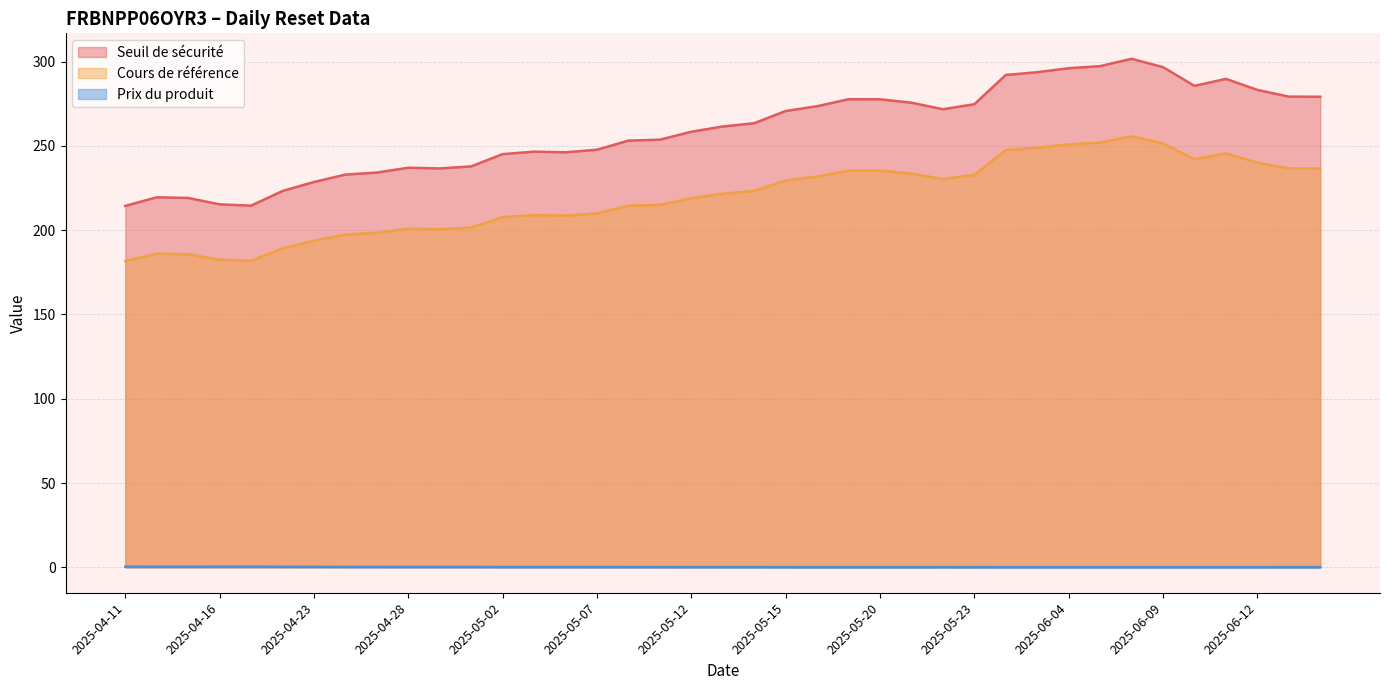

True or false: Prix du produit and Seuil de sécurité cross at least once.

False